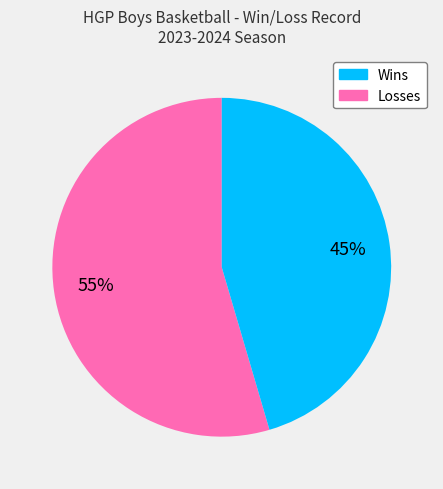

Does any single category account for the majority?

Yes